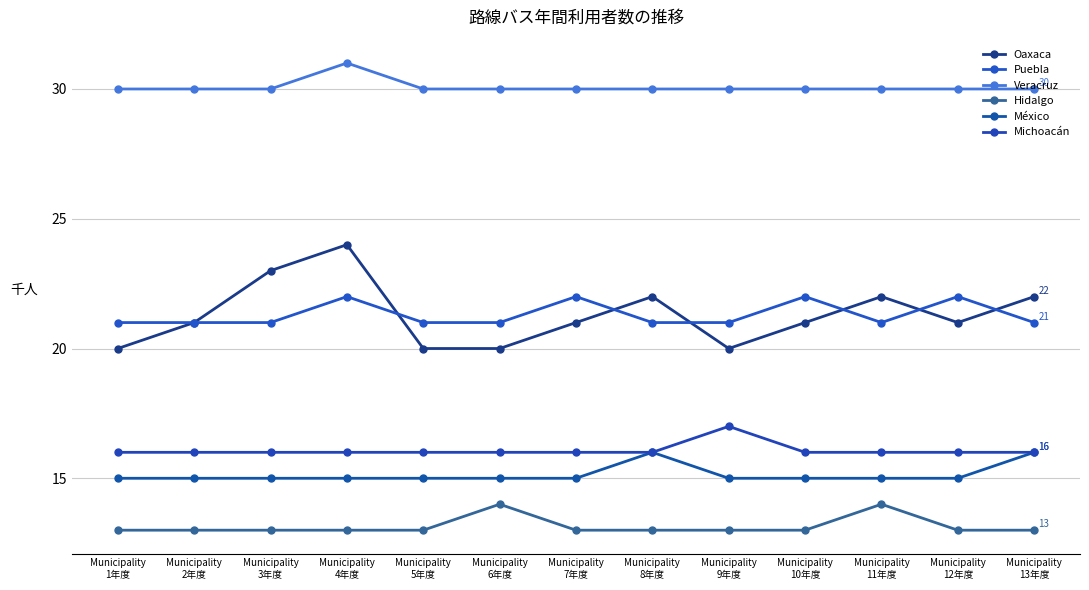

What position from the right is Municipality
9年度?

5